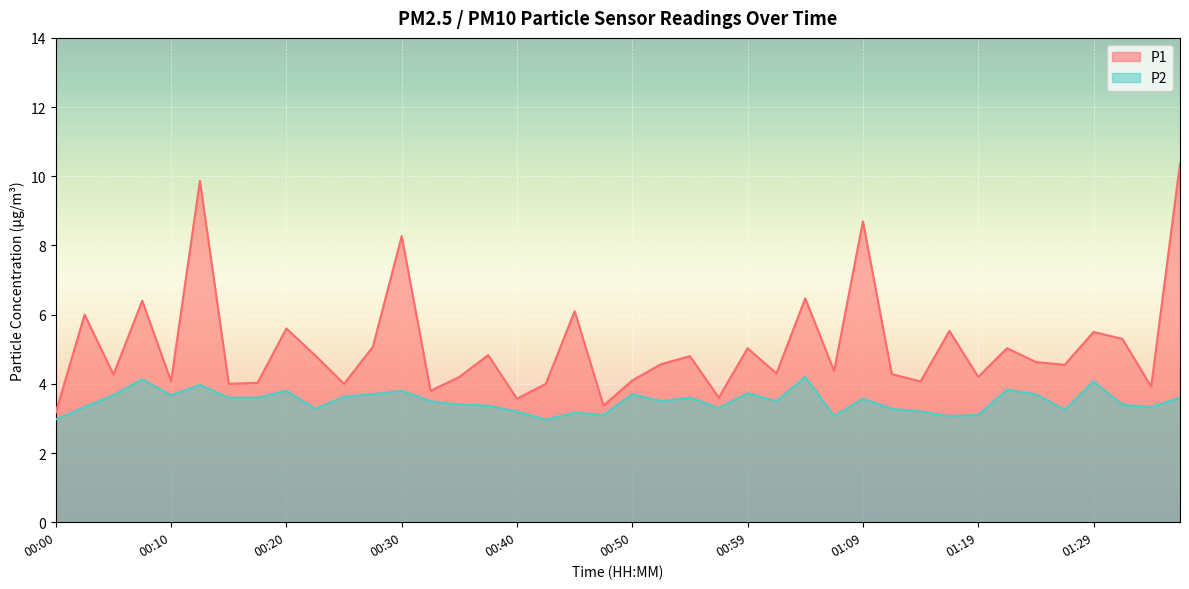

What is the average value of the P1 series?

5.1